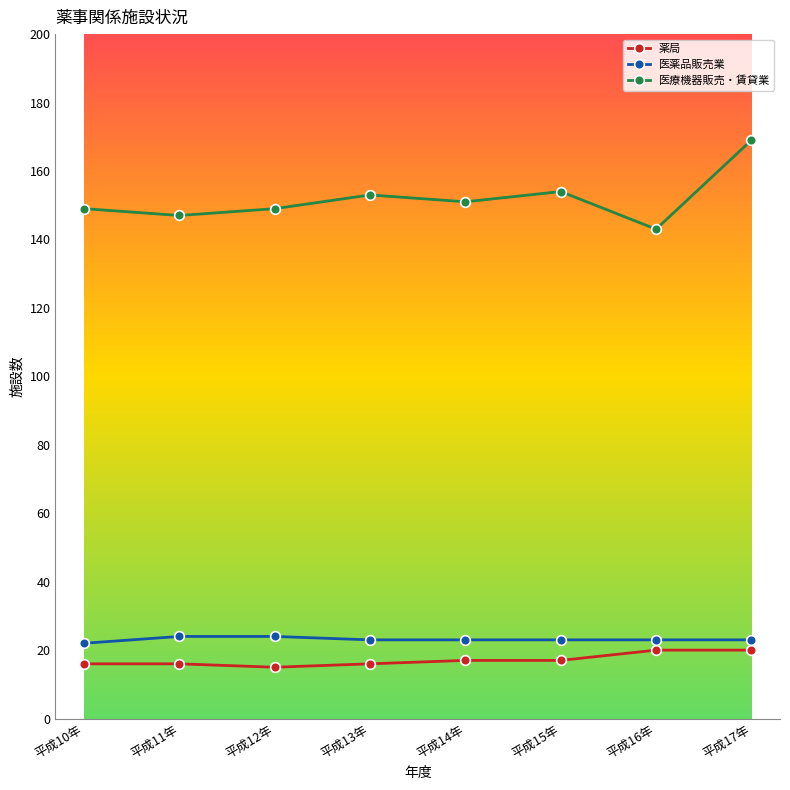

Is it true that 医薬品販売業 equals 23 at 平成17年?

True